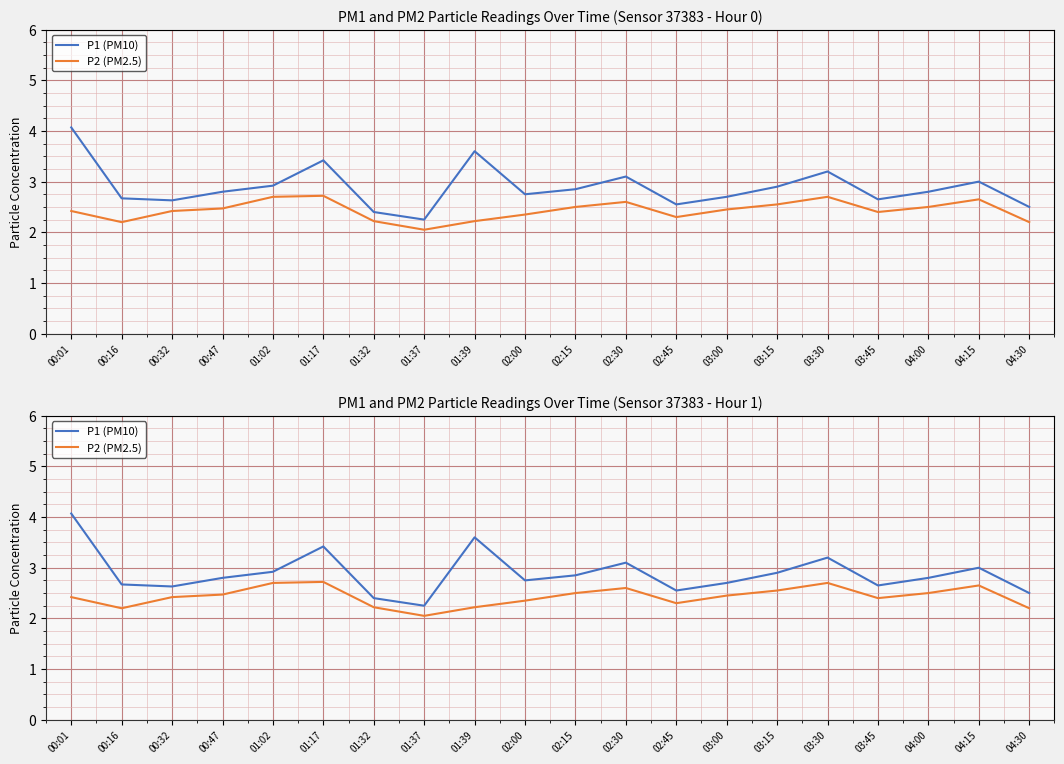

Rank the series by their maximum value, from highest to lowest.

P1 (PM10), P2 (PM2.5)